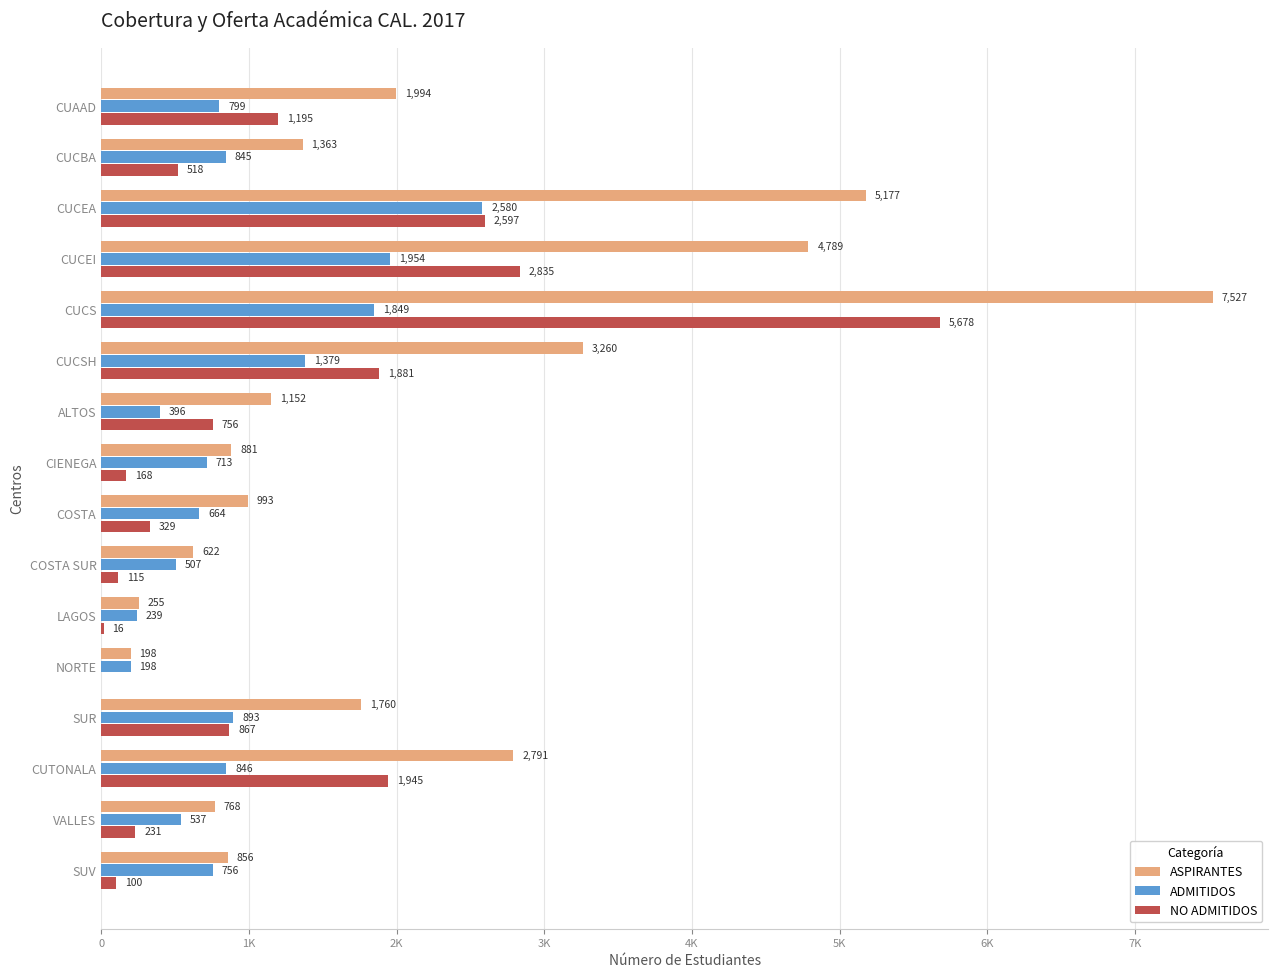

What are all the series names shown in the legend?

ASPIRANTES, ADMITIDOS, NO ADMITIDOS